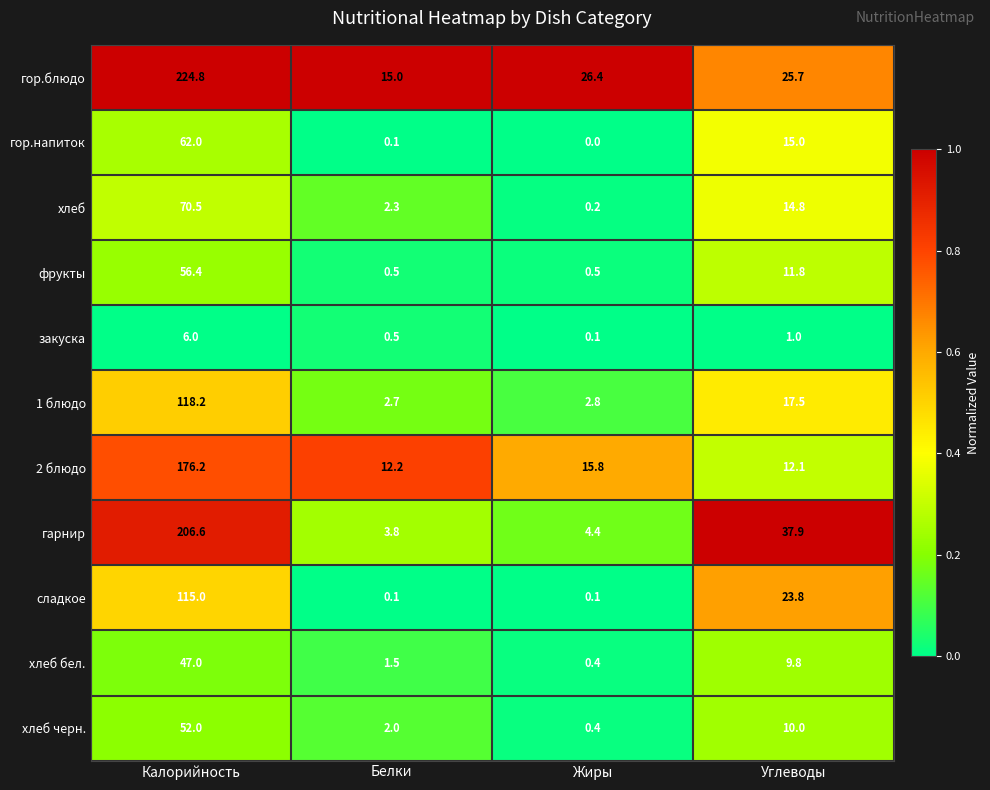

Where is хлеб бел. nearest to the value 23?

Углеводы